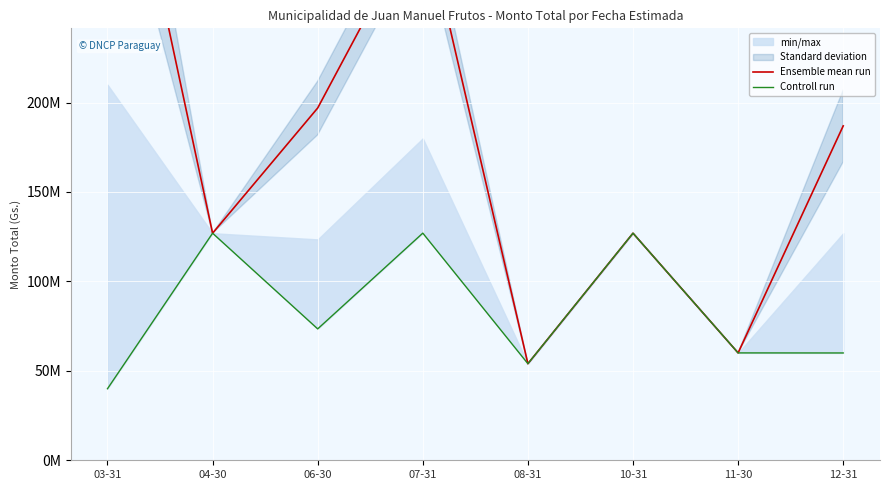

Which category has the highest value in the Ensemble mean run series?

03-31